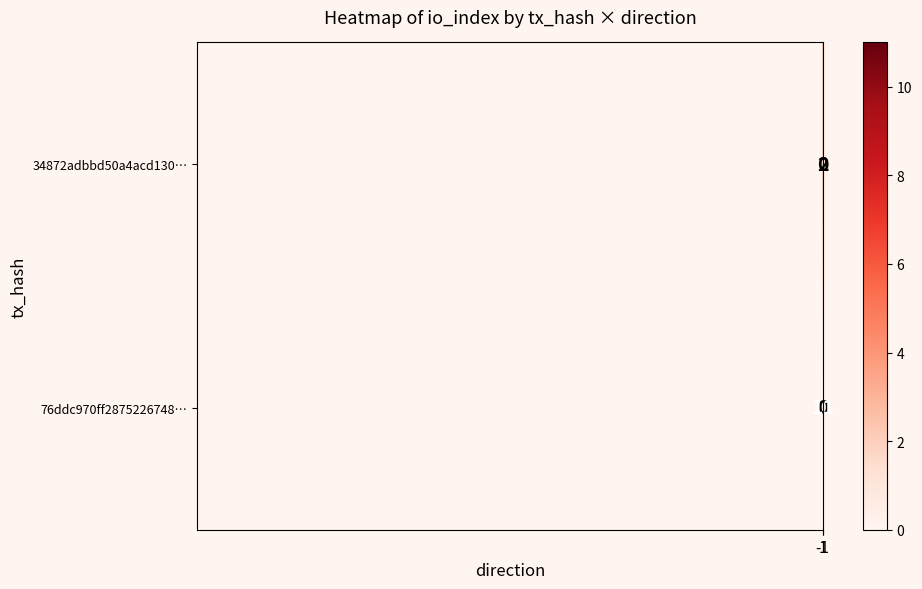

What is the total value across all series at -1?

2